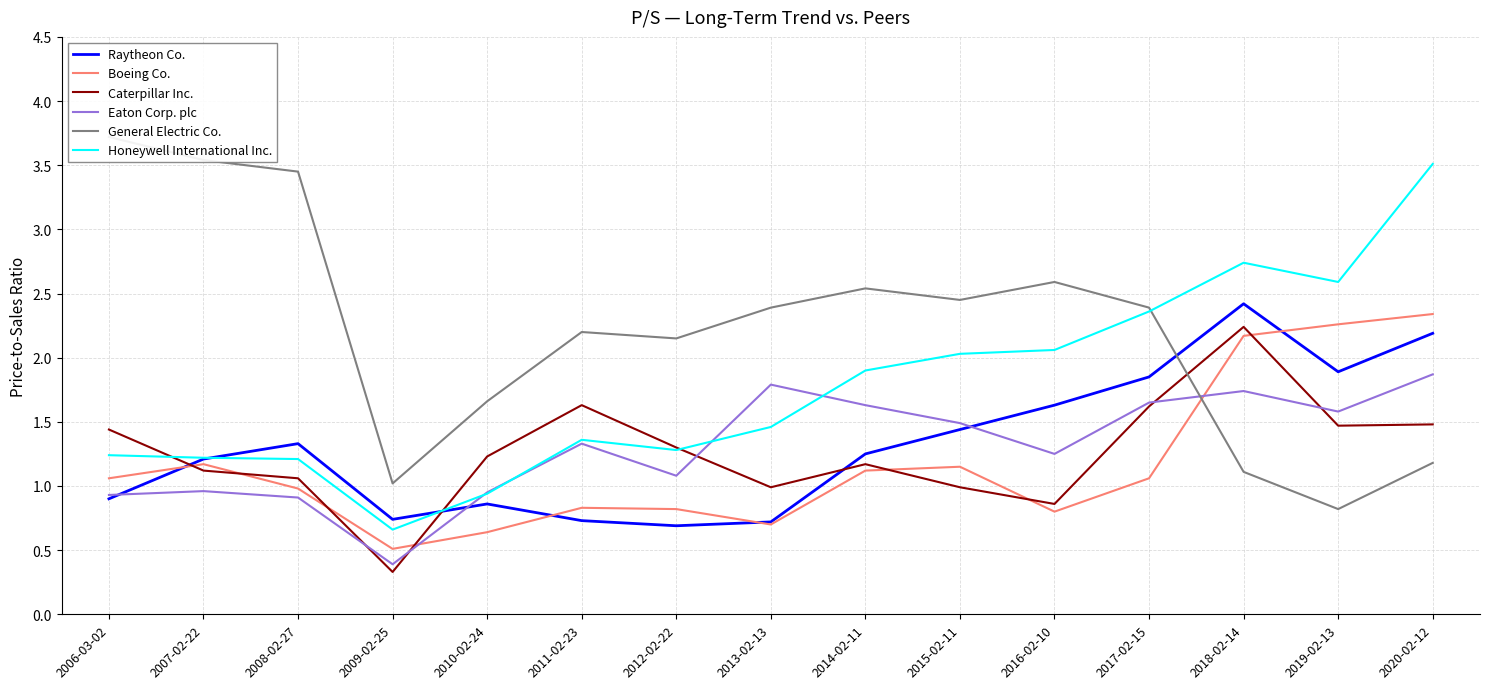

What are all the series names shown in the legend?

Raytheon Co., Boeing Co., Caterpillar Inc., Eaton Corp. plc, General Electric Co., Honeywell International Inc.